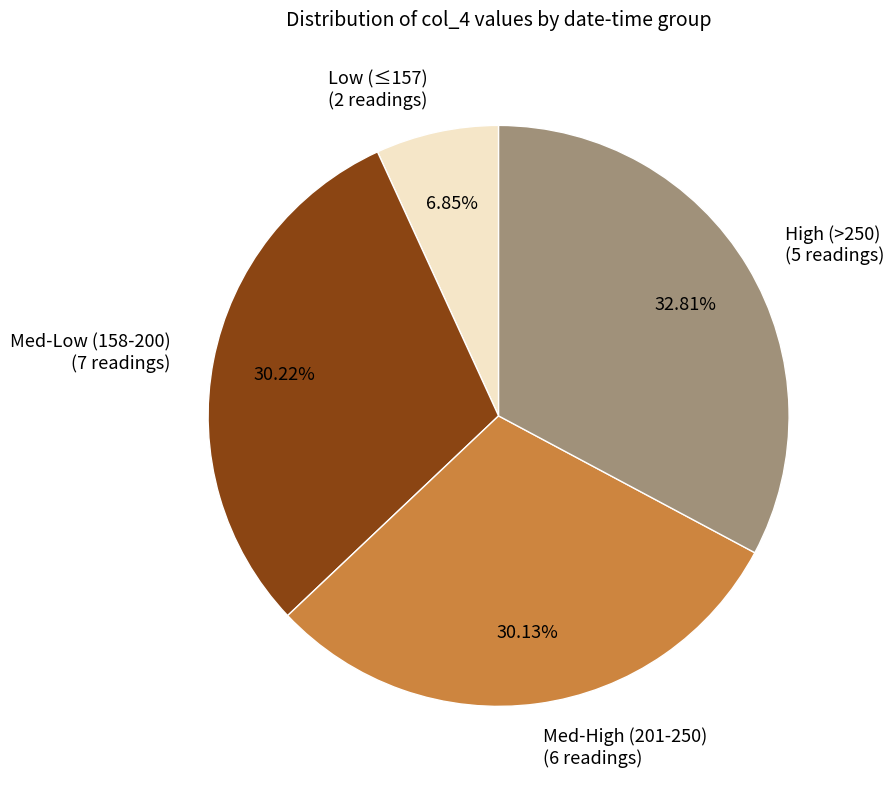

Which slice is the smallest?

Low (≤157) (2 readings)